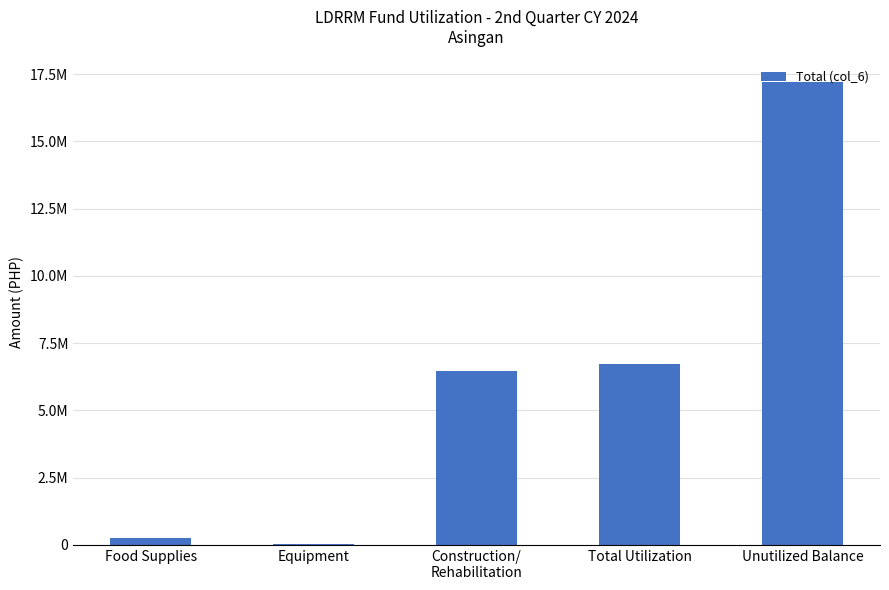

The value at Equipment is 25864.6. True or false?

False